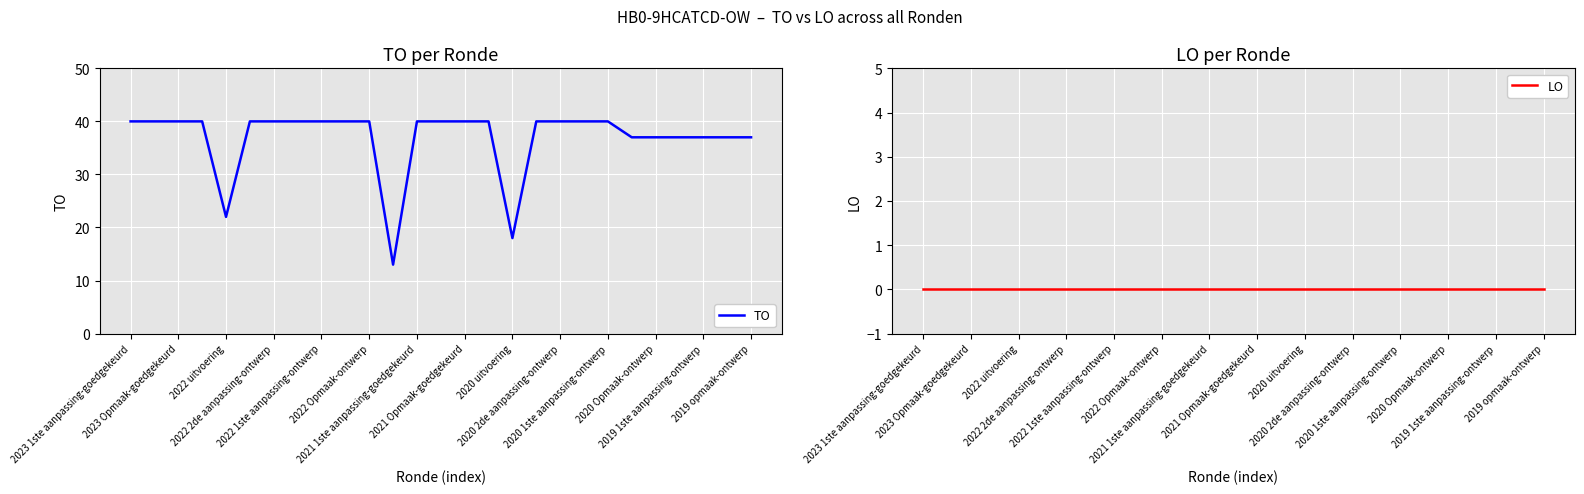

True or false: LO has more than 2 points higher than both neighbors.

False